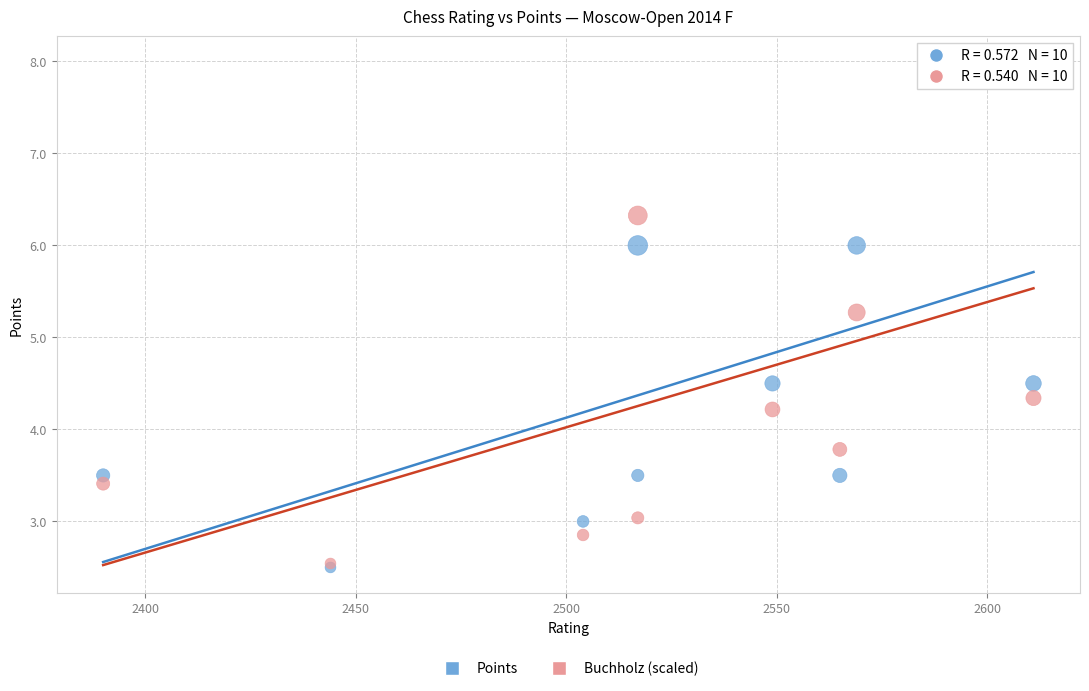

In the Buchholz (scaled) series, what Y value is closest to 5?

5.3